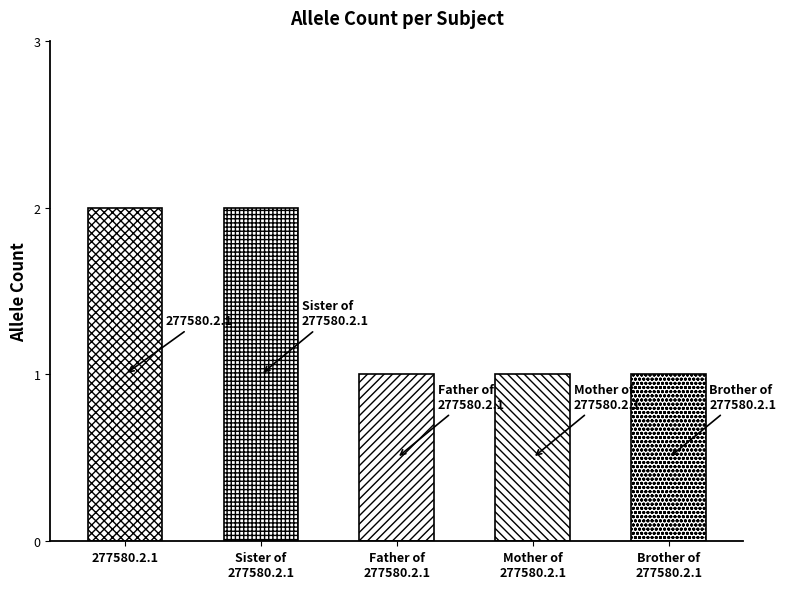

List the labels in order of value, largest first.

Sister of 277580.2.1, 277580.2.1, Father of 277580.2.1, Mother of 277580.2.1, Brother of 277580.2.1